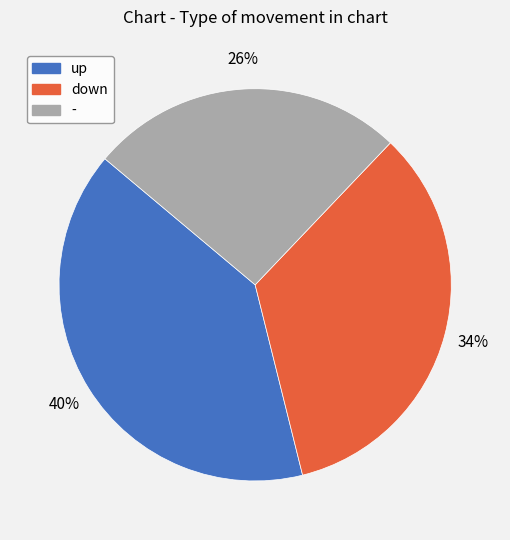

To the nearest percent, what is the average slice percentage?

33%